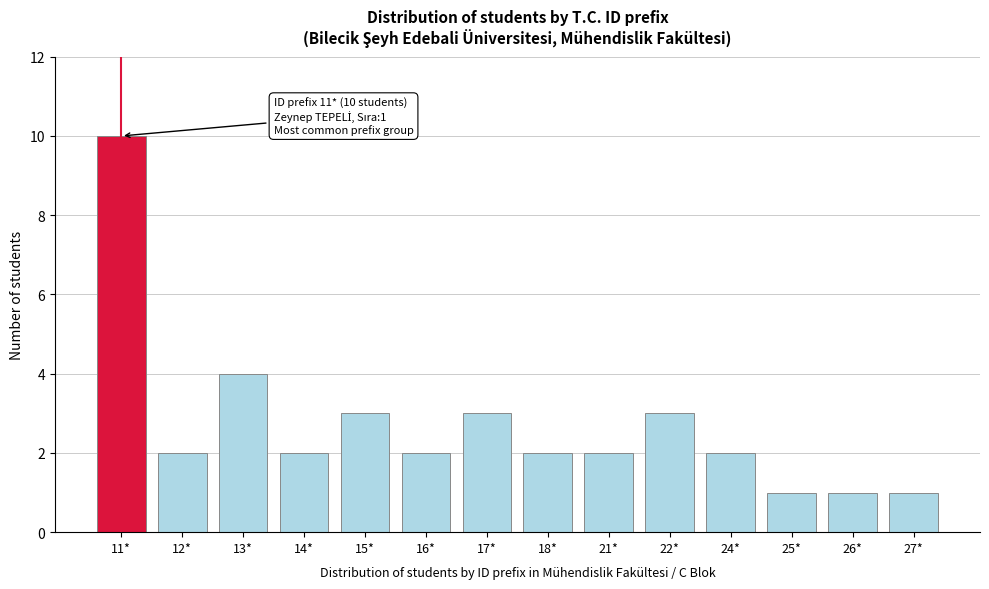

Reading left to right, what are all the values shown in this chart?

11*=10	12*=2	13*=4	14*=2	15*=3	16*=2	17*=3	18*=2	21*=2	22*=3	24*=2	25*=1	26*=1	27*=1